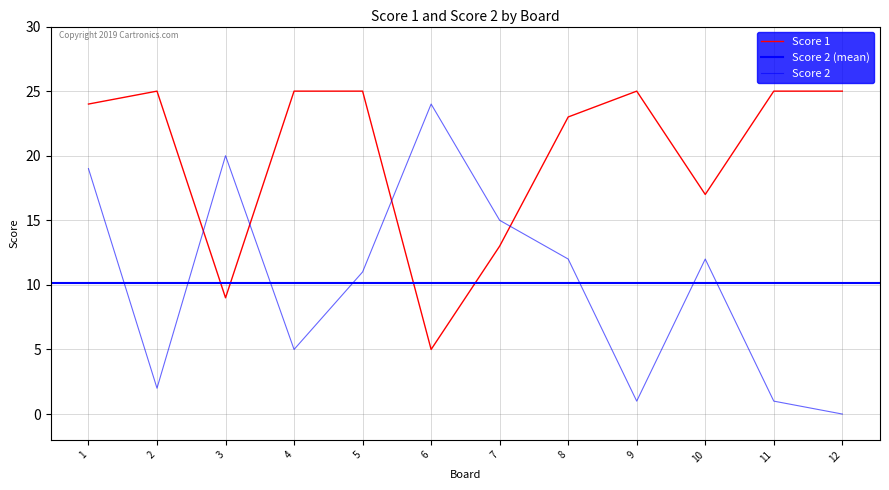

The value of Score 2 at 5 is 15. True or false?

False